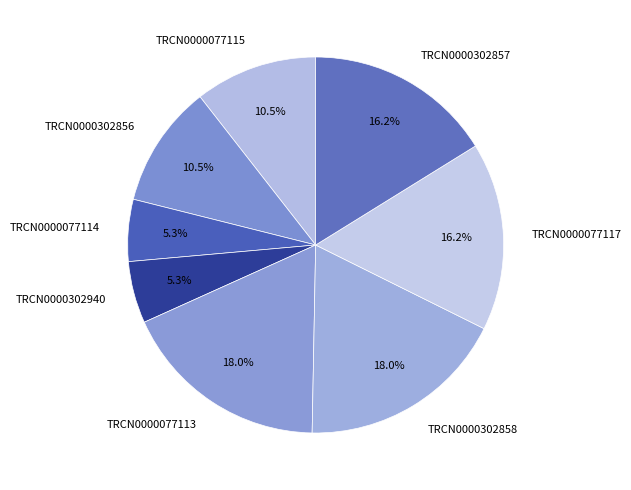

Does any single category account for the majority?

No